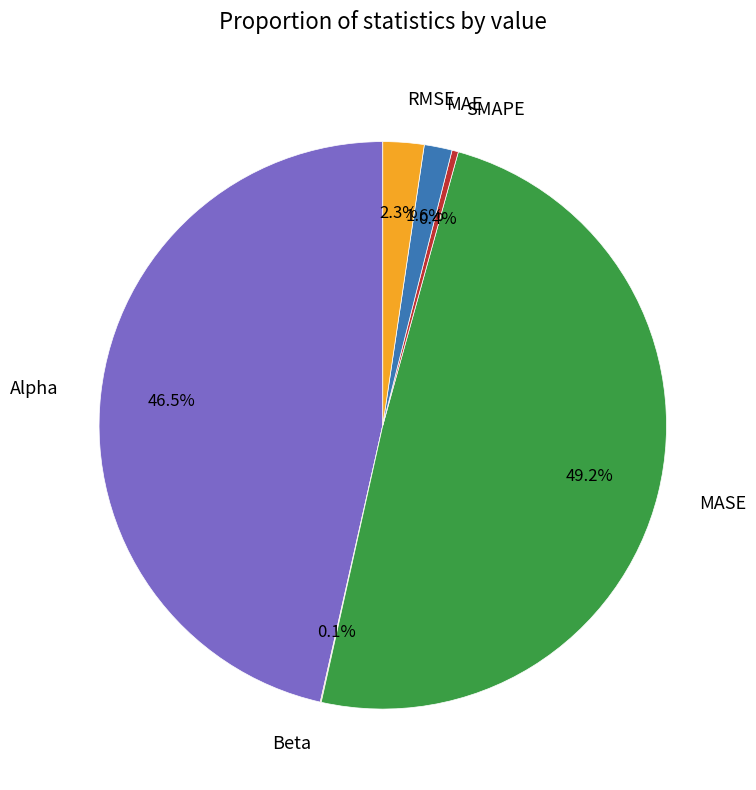

What percentage is NOT represented by MAE?

98.4%